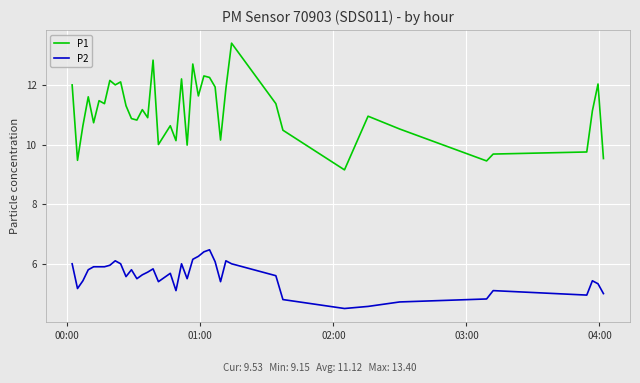

List the series in order of their peak value, lowest first.

P2, P1